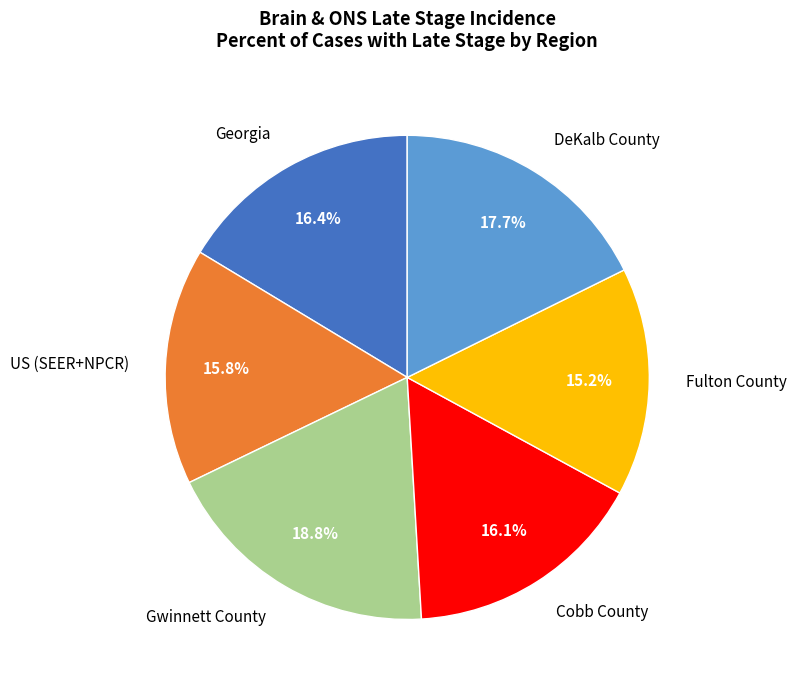

Is it true that US (SEER+NPCR) is 30% of the pie?

False